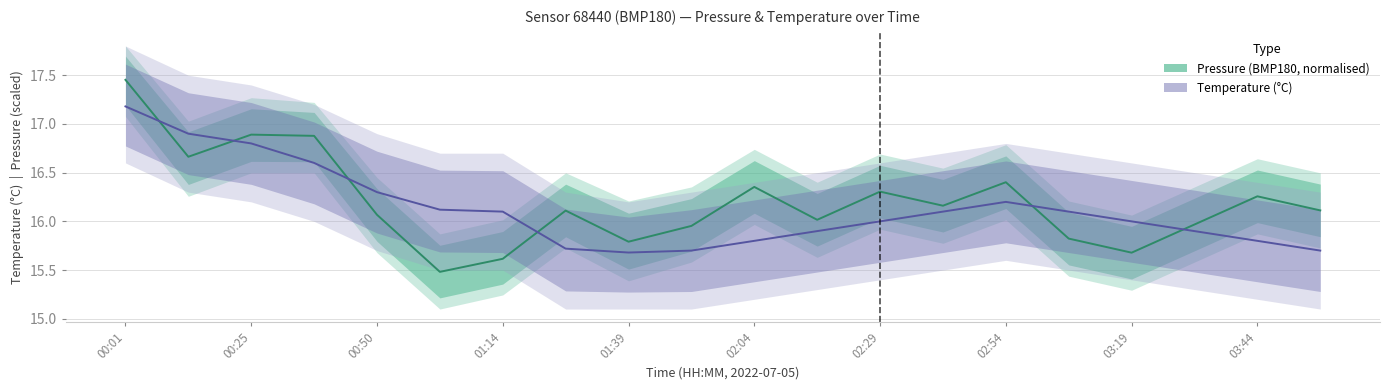

What are all the series names shown in the legend?

Pressure (normalised), Temperature (°C)